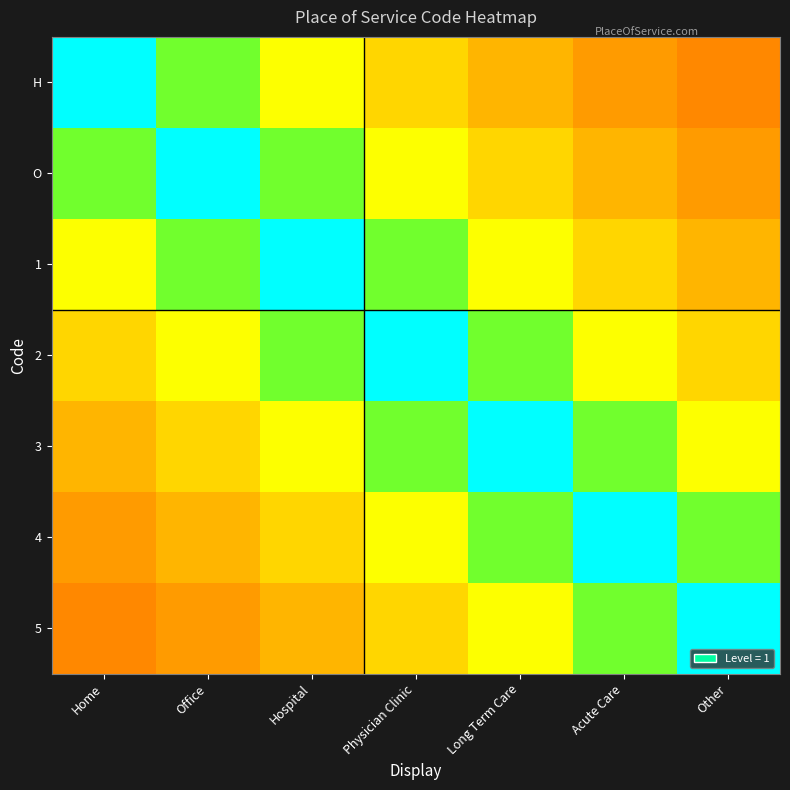

How many data points does each series have?

7